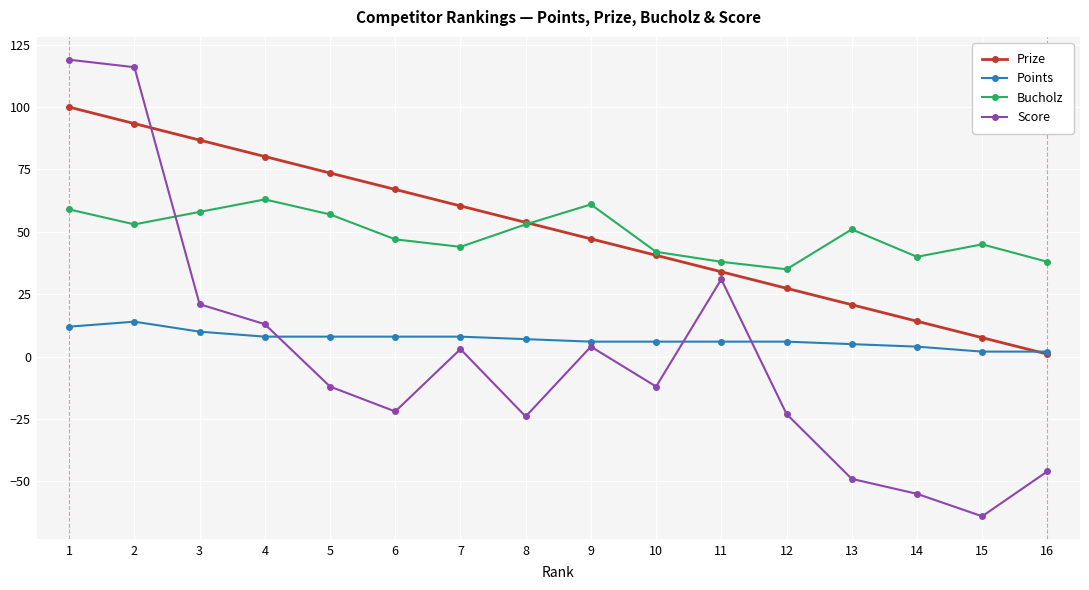

Which category has the highest value in the Prize series?

1